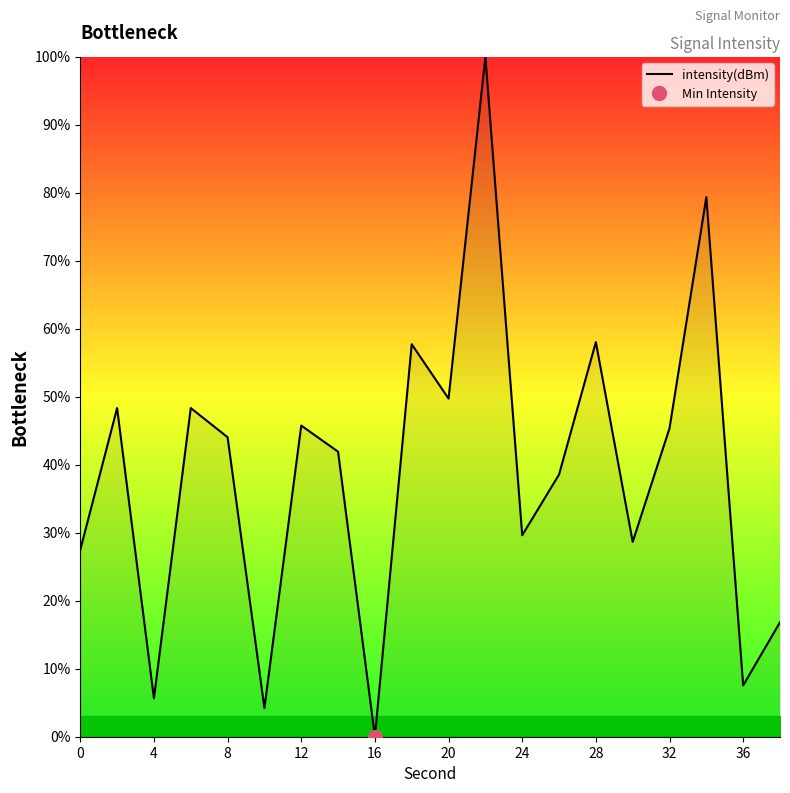

Which category has the lowest value in the intensity(dBm) series?

16